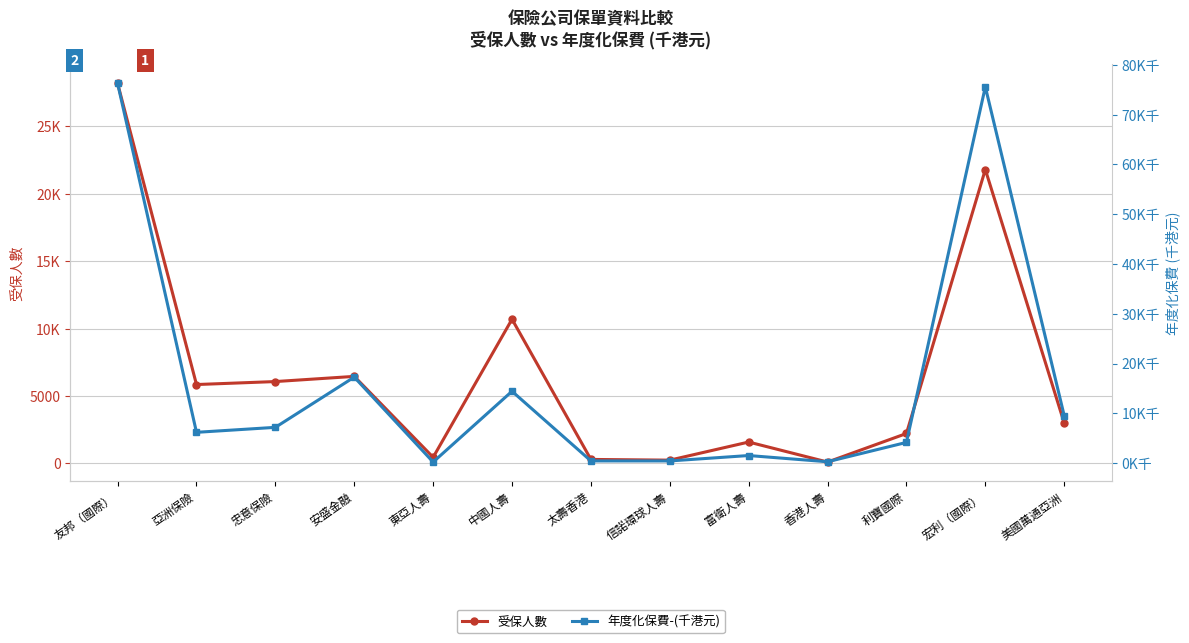

What is the label of the 2nd point from the left?

亞洲保險